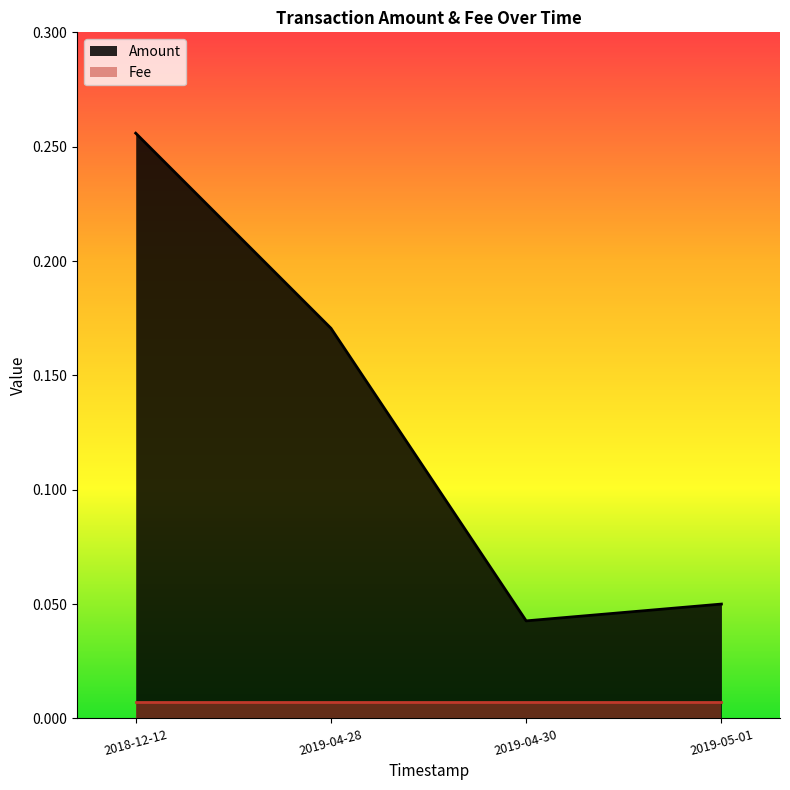

What position from the right is 2019-04-28?

3